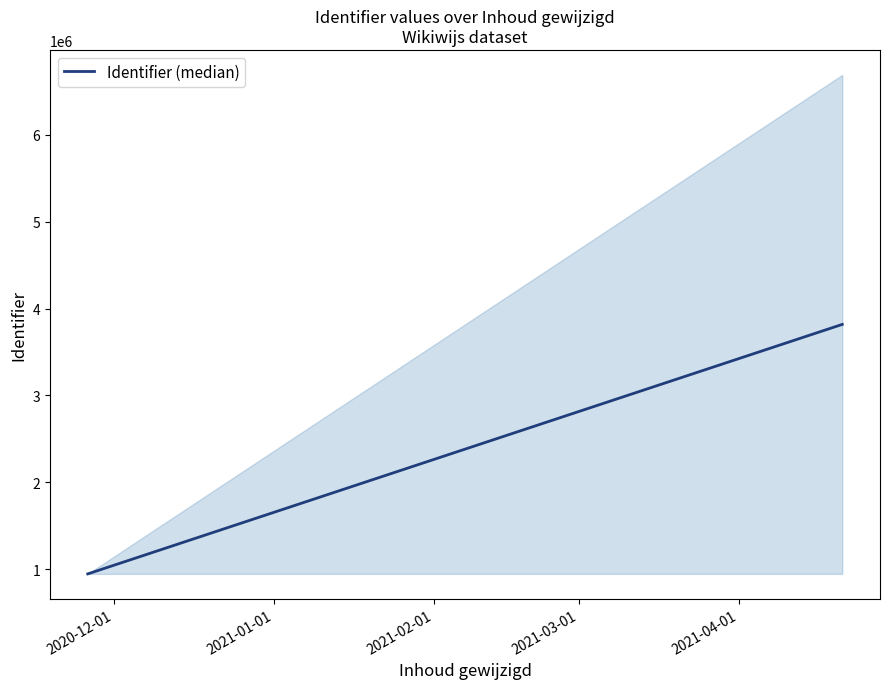

What is the greatest value displayed?

6689742